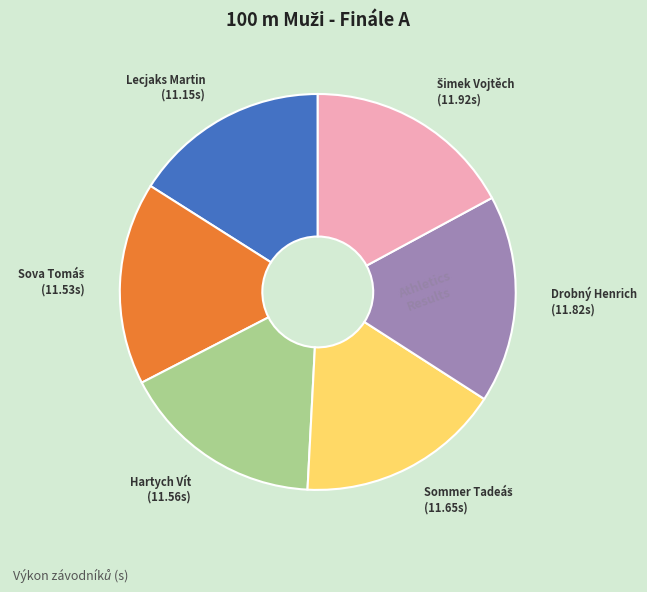

Is there any slice that represents more than half of the pie?

No